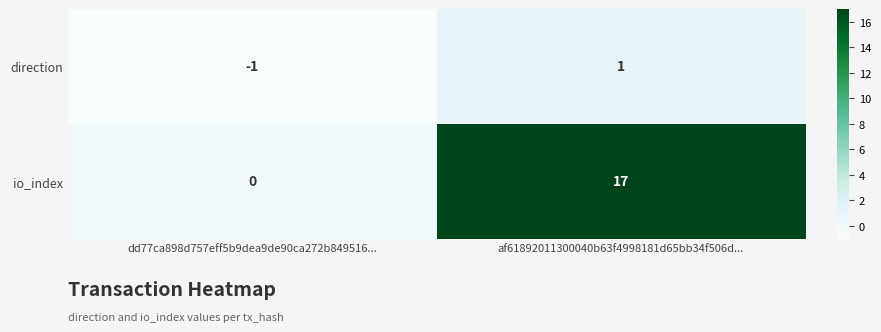

What is the spread (max minus min) of values at af61892011300040b63f4998181d65bb34f506d...?

16